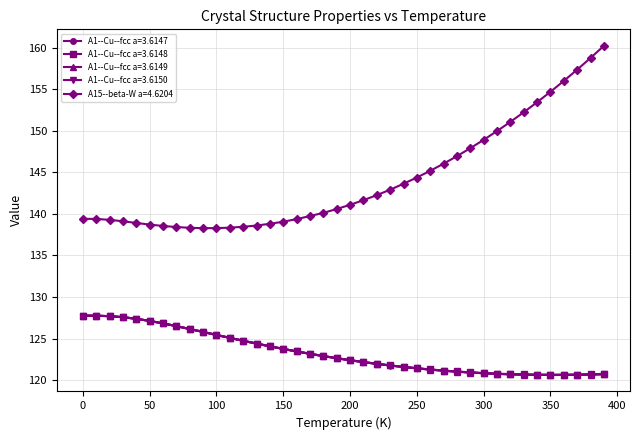

What is the value of the A15--beta-W a=4.6204 point at the 4th from the left?

139.1